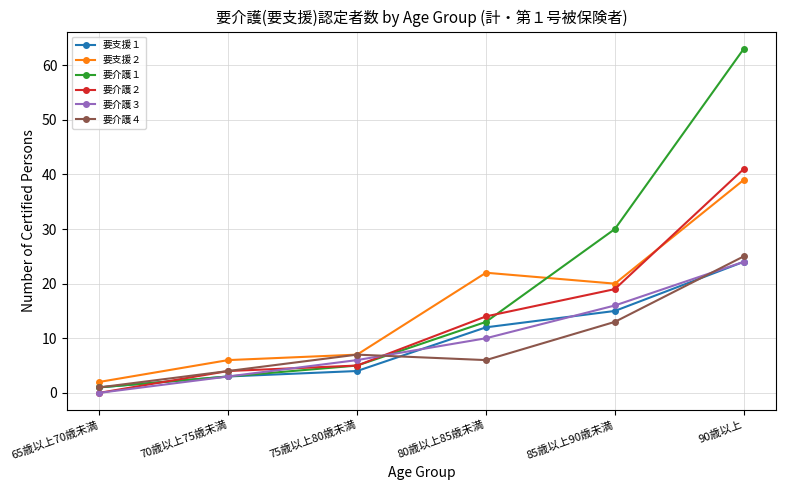

Where is the first local minimum for 要介護４?

80歳以上85歳未満